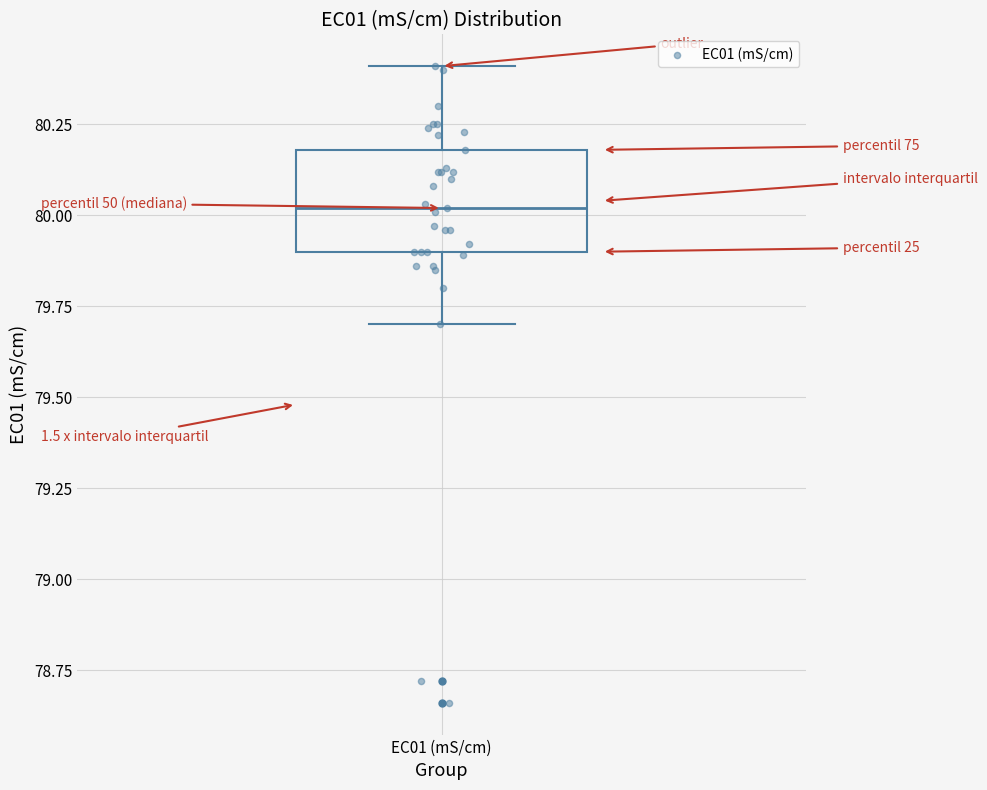

Transcribe this box plot: give where the median line is, the range the box spans, and where the two whiskers end, as read against the y-axis. The values are not printed on the chart, so give them approximately, as read against the axis.

median 80.0, box 79.9 to 80.2, whiskers 79.7 to 80.4